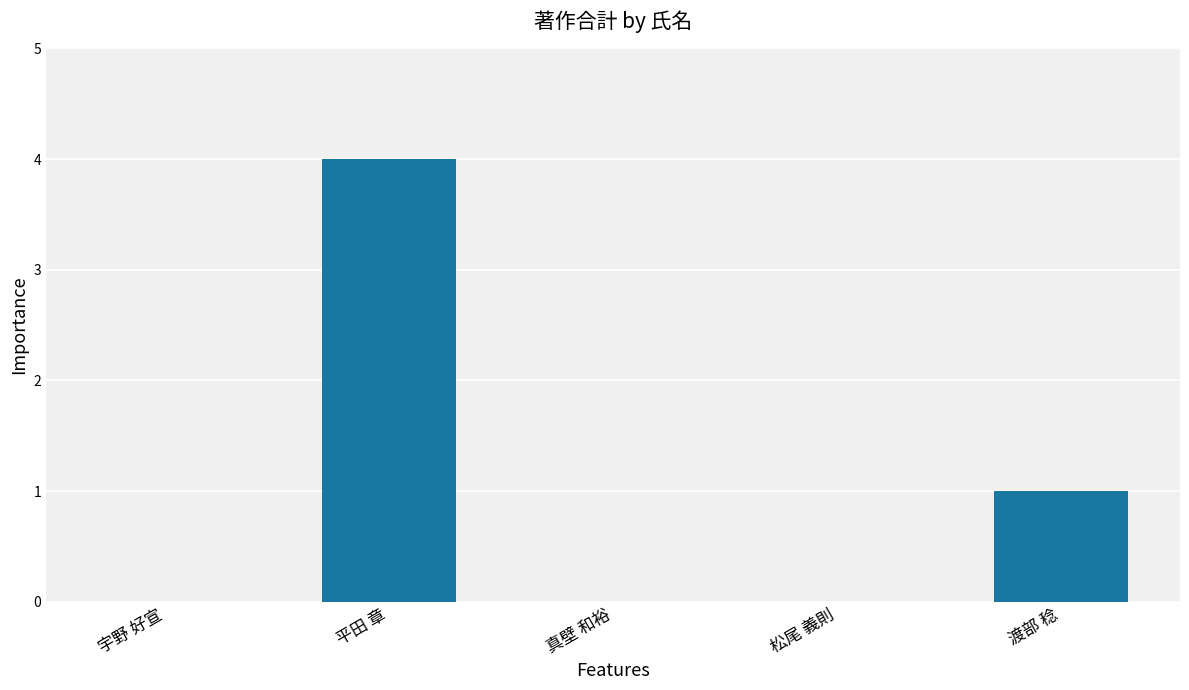

How many categories are shown in the chart?

5